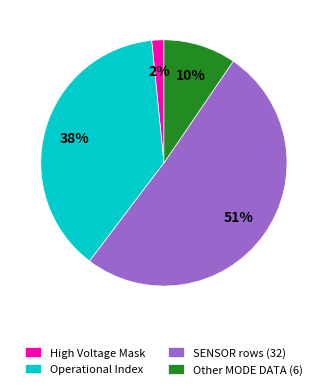

How many slices are in this pie chart?

4